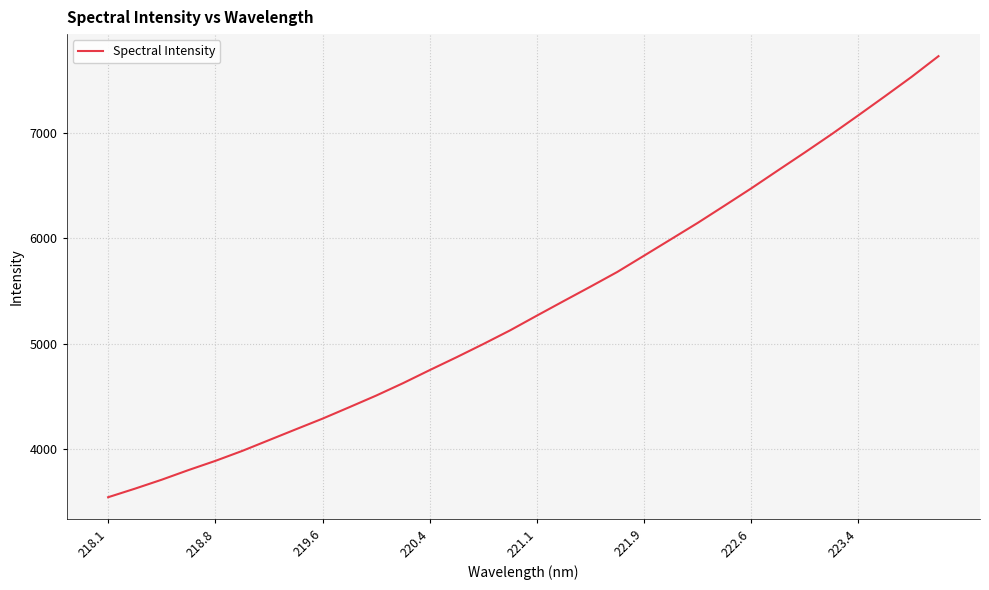

What is the smallest value displayed?

3547.1